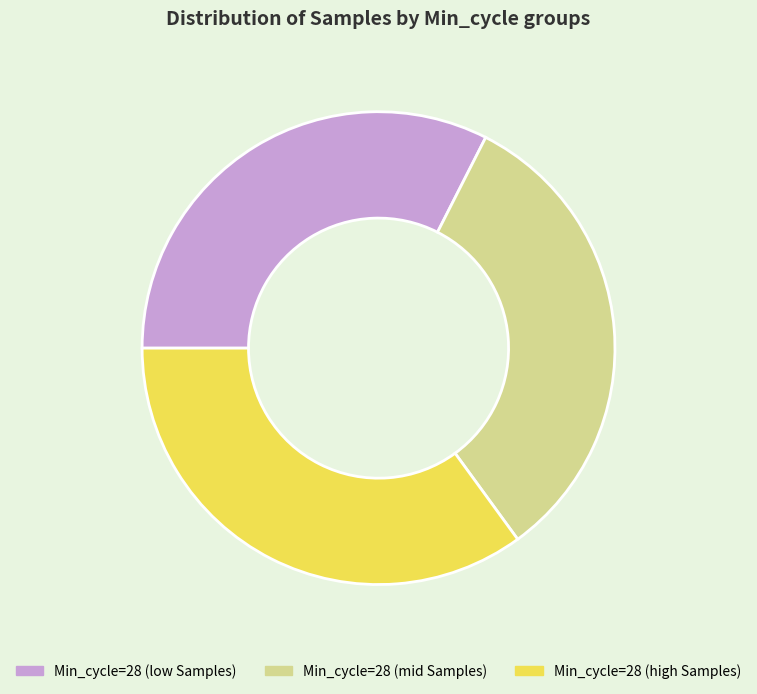

What is the ratio of the value at Min_cycle=28 (low Samples) to the value at Min_cycle=28 (mid Samples)?

1.0